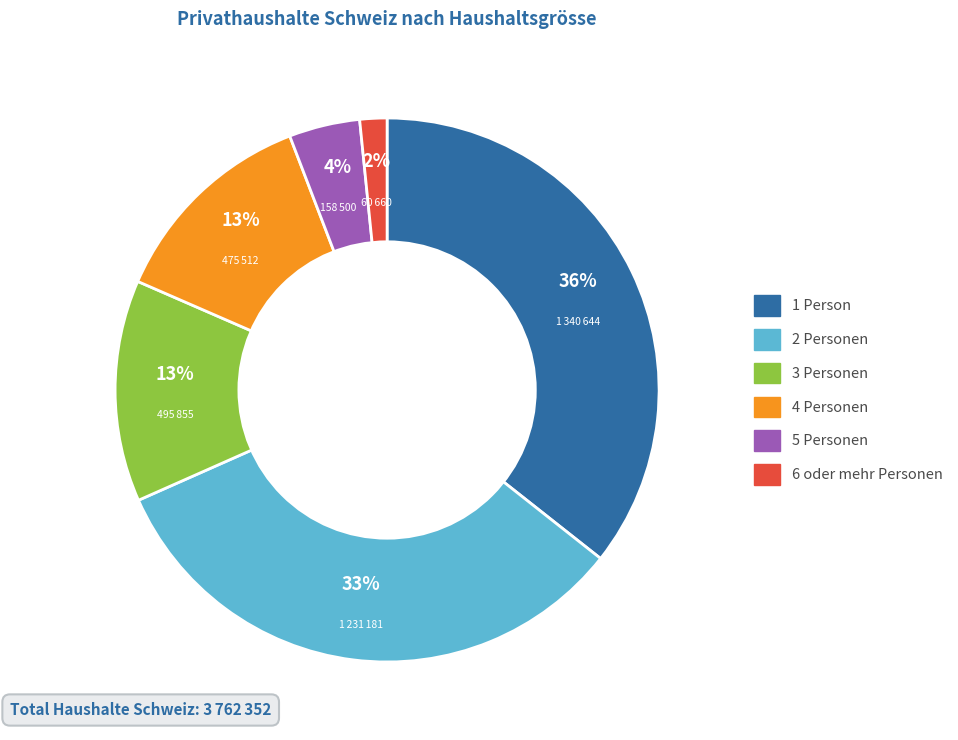

True or false: 6 oder mehr Personen accounts for 2% of the total.

True